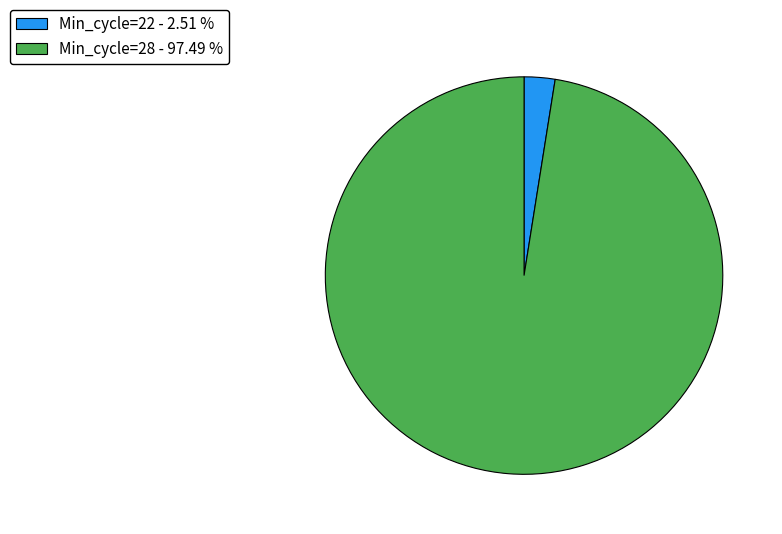

Which slice is the largest?

Min_cycle=28 - 97.49 %